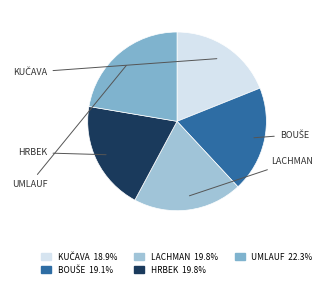

Rank the categories by value from lowest to highest.

Kučava Ondřej, Bouše Dominik, Lachman Lukáš, Hrbek Matěj, Umlauf Jakub